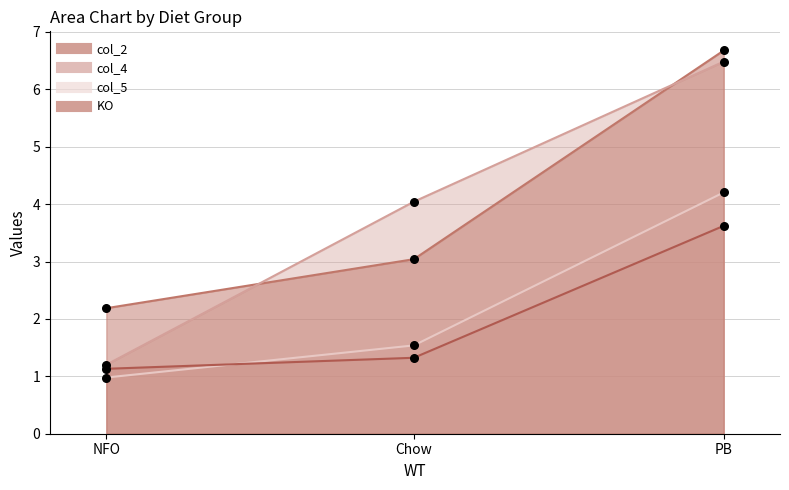

Which series reaches the minimum Y coordinate?

col_5